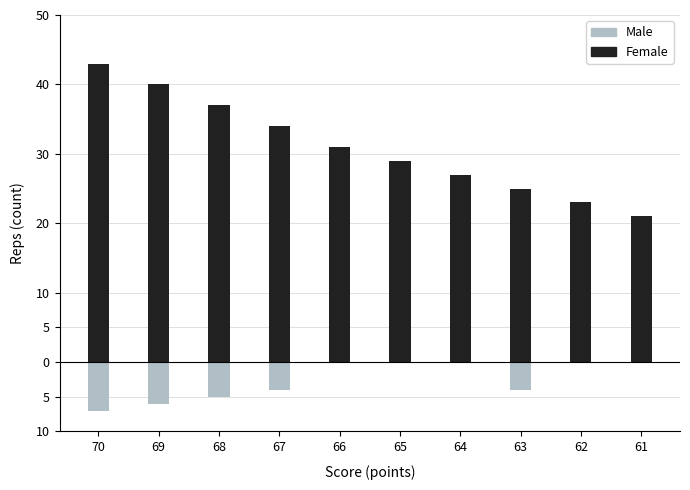

Reading left to right, extract all data points from this chart.

Male: 70=-7	69=-6	68=-5	67=-4	66=0	65=0	64=0	63=-4	62=0	61=0
Female: 70=43	69=40	68=37	67=34	66=31	65=29	64=27	63=25	62=23	61=21